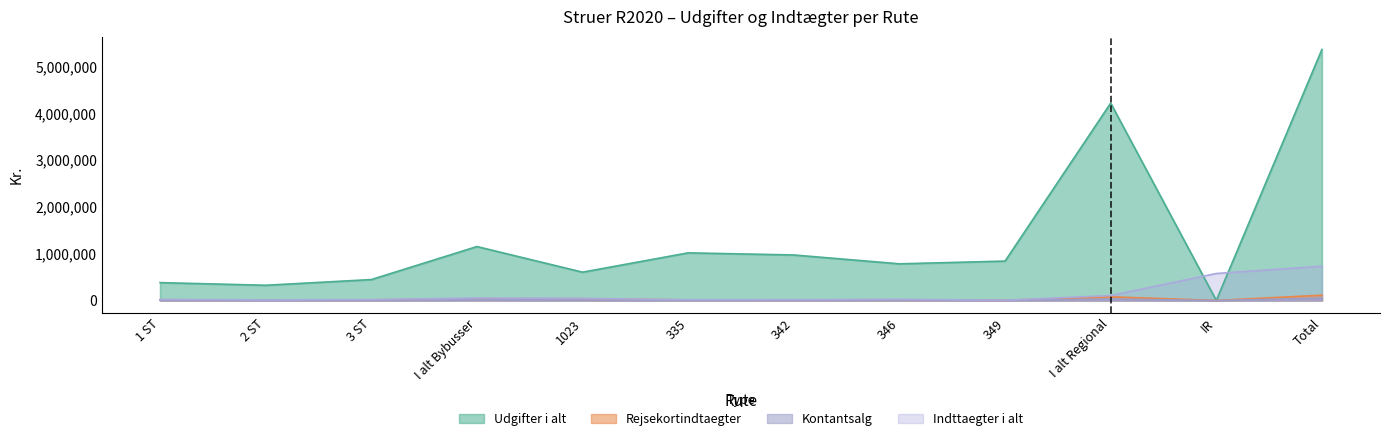

Read the Kontantsalg value at 1 ST.

8636.0